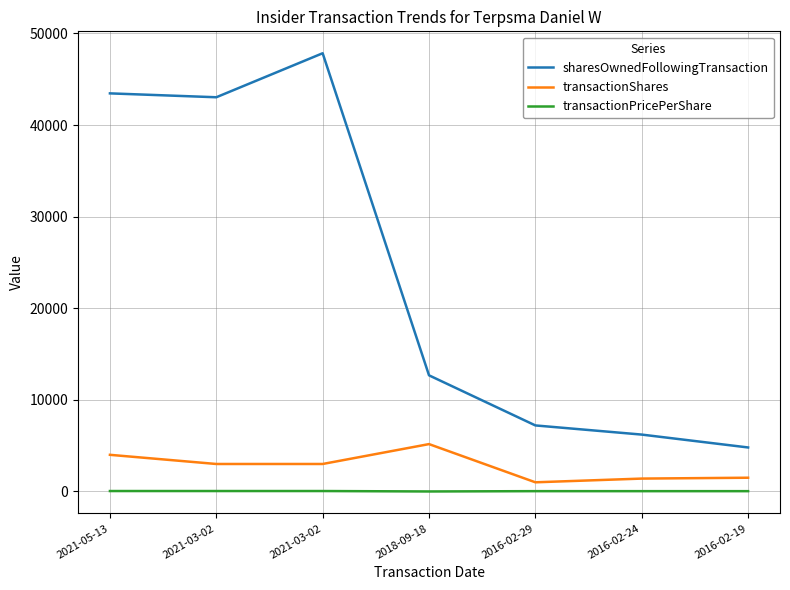

In sharesOwnedFollowingTransaction, how many points are higher than both neighbors (excluding endpoints)?

1